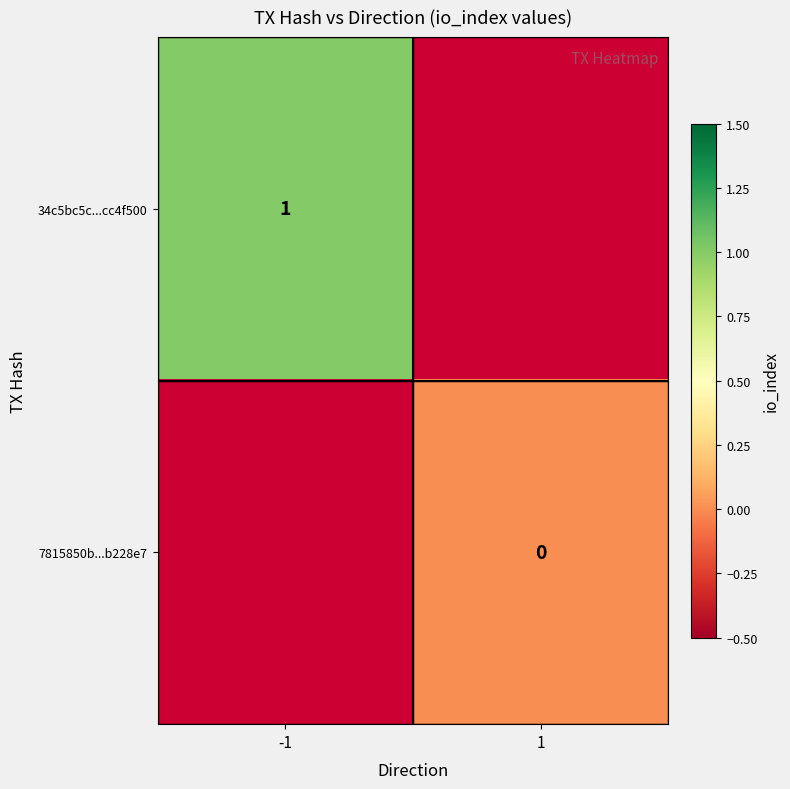

The 34c5bc5c...cc4f500 series shows 1 at -1. True or false?

True